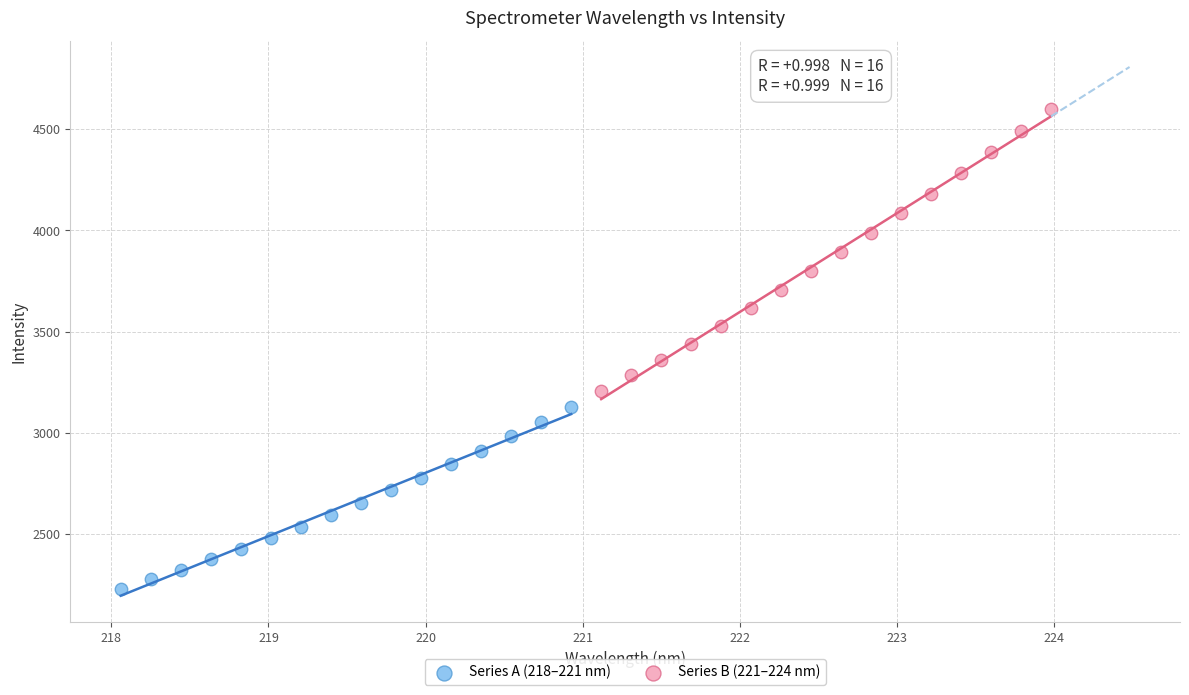

Which series contains the lowest Y value?

Series A (218–221 nm)